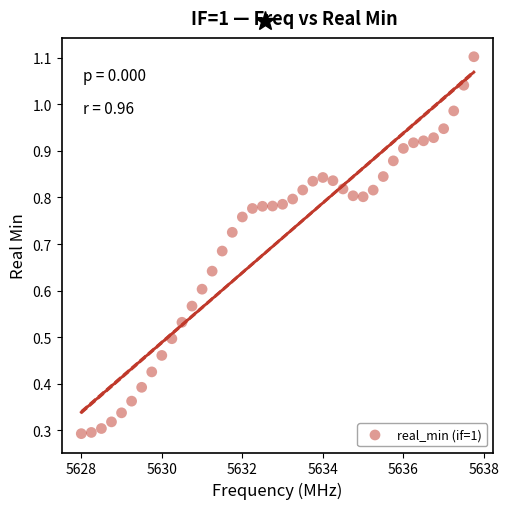

What is the range of X values (max minus min)?

9.8